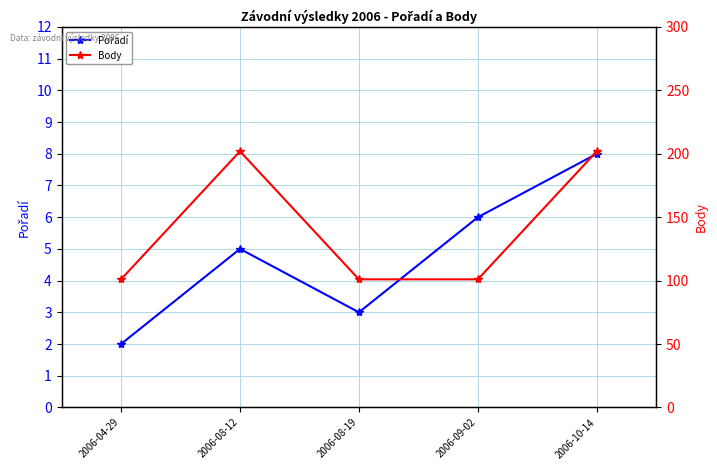

Which category has the lowest value across all series?

2006-04-29